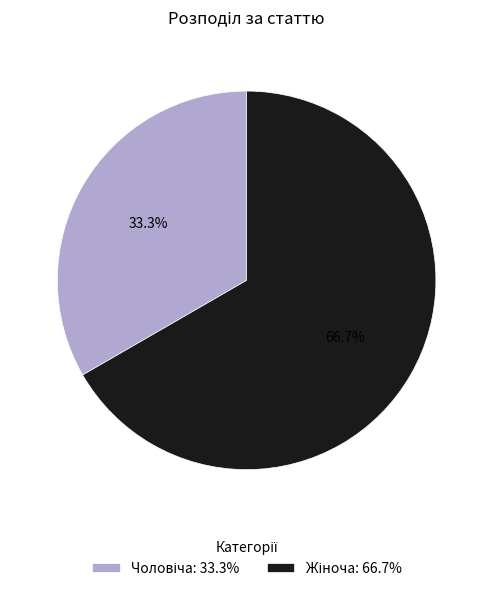

Which slice is the smallest?

Чоловіча